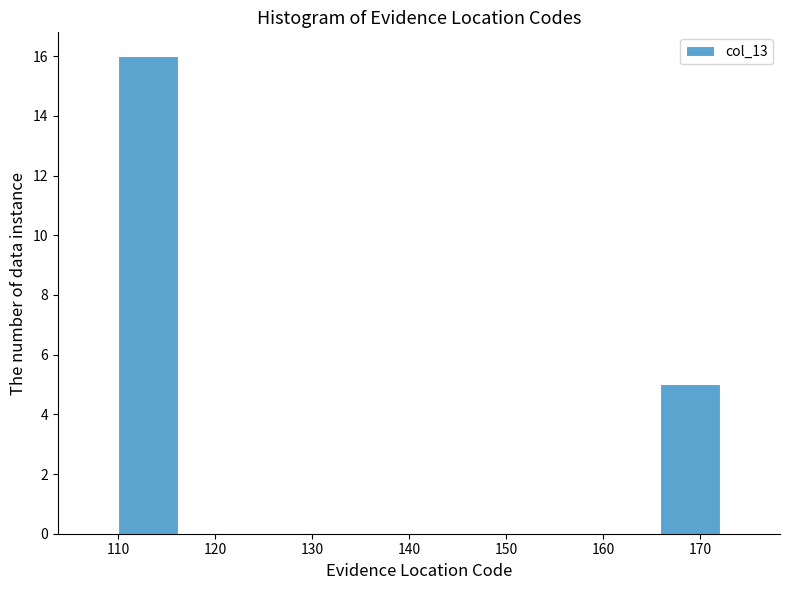

Reading left to right, list every bar in this chart as the range it spans on the x-axis followed by its height. Neither the bar edges nor the heights are printed on the chart, so give them approximately, as read against the axes.

110.0 to 116.2: 16
116.2 to 122.4: 0
122.4 to 128.6: 0
128.6 to 134.8: 0
134.8 to 141.0: 0
141.0 to 147.2: 0
147.2 to 153.4: 0
153.4 to 159.6: 0
159.6 to 165.8: 0
165.8 to 172.0: 5